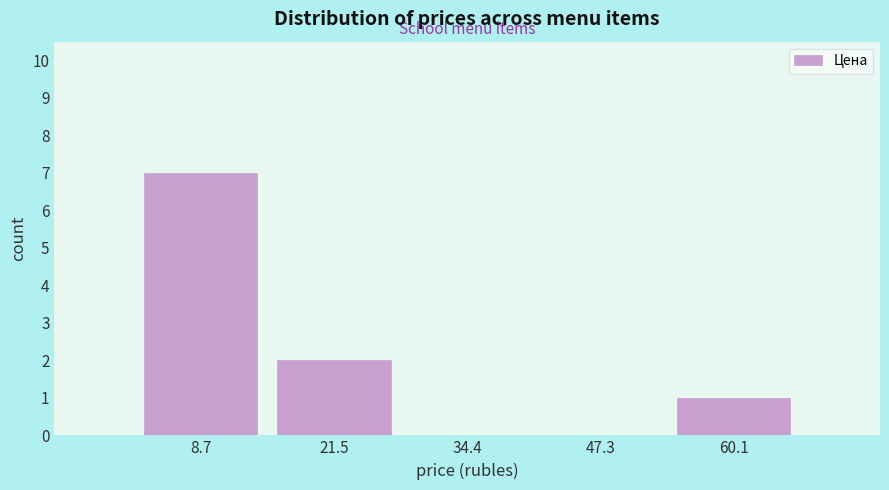

What is the height of the bar covering 16 to 28 on the x-axis? Neither the bar edges nor the heights are printed on the chart, so give them approximately, as read against the axes.

2